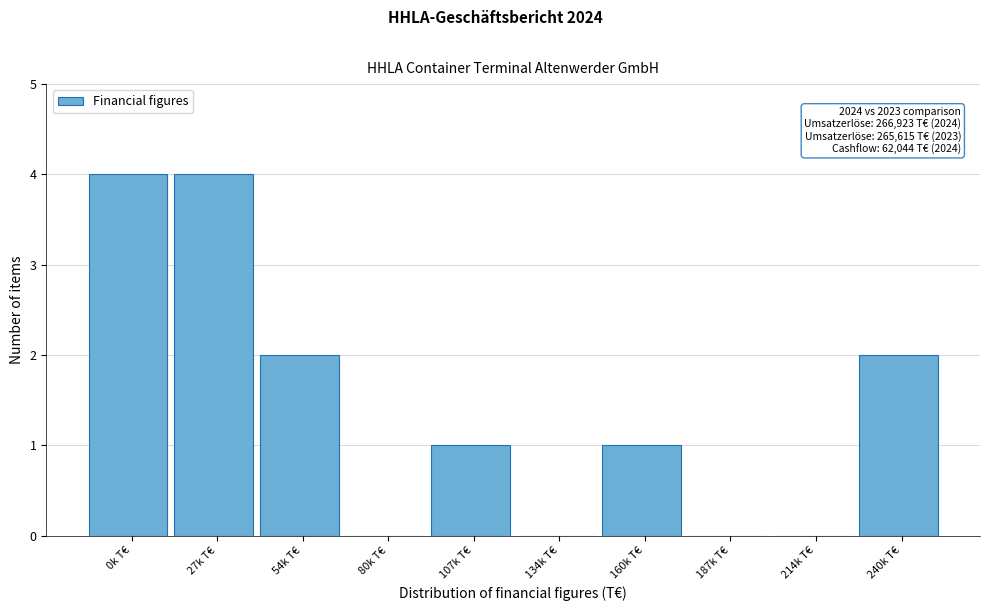

Reading left to right, transcribe all the data shown in this chart.

0k T€=4	27k T€=4	54k T€=2	80k T€=0	107k T€=1	134k T€=0	160k T€=1	187k T€=0	214k T€=0	240k T€=2